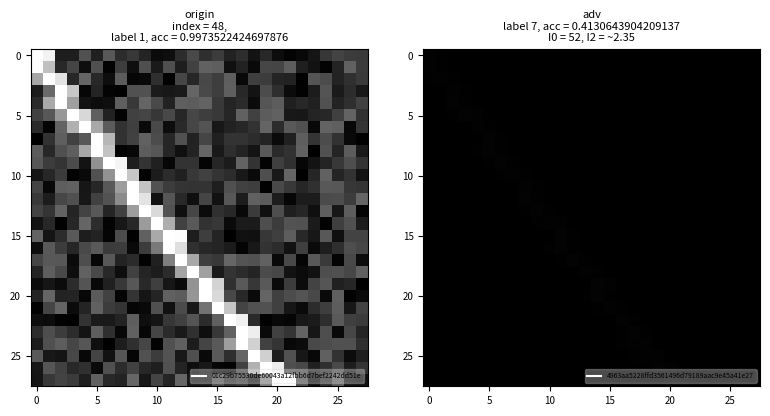

What is the total value across all series at 18?

0.1